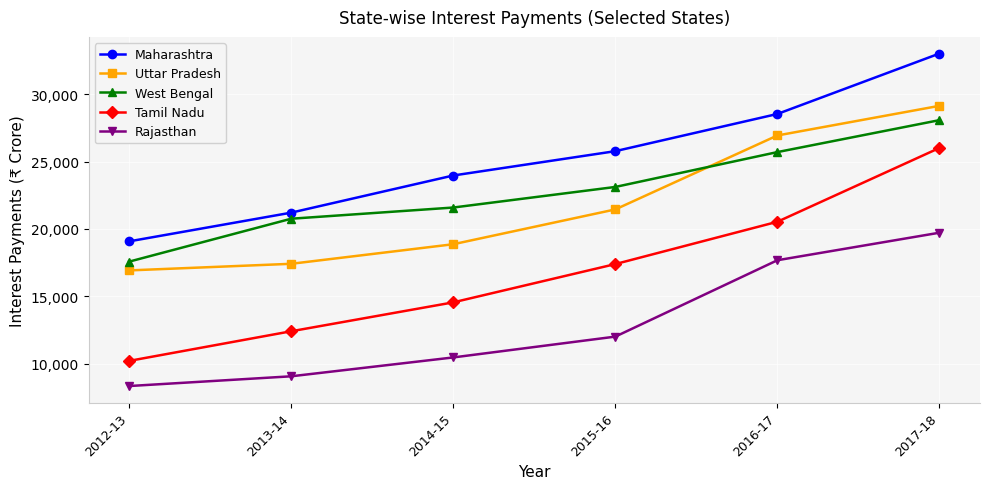

True or false: Tamil Nadu and Rajasthan intersect in this chart.

False